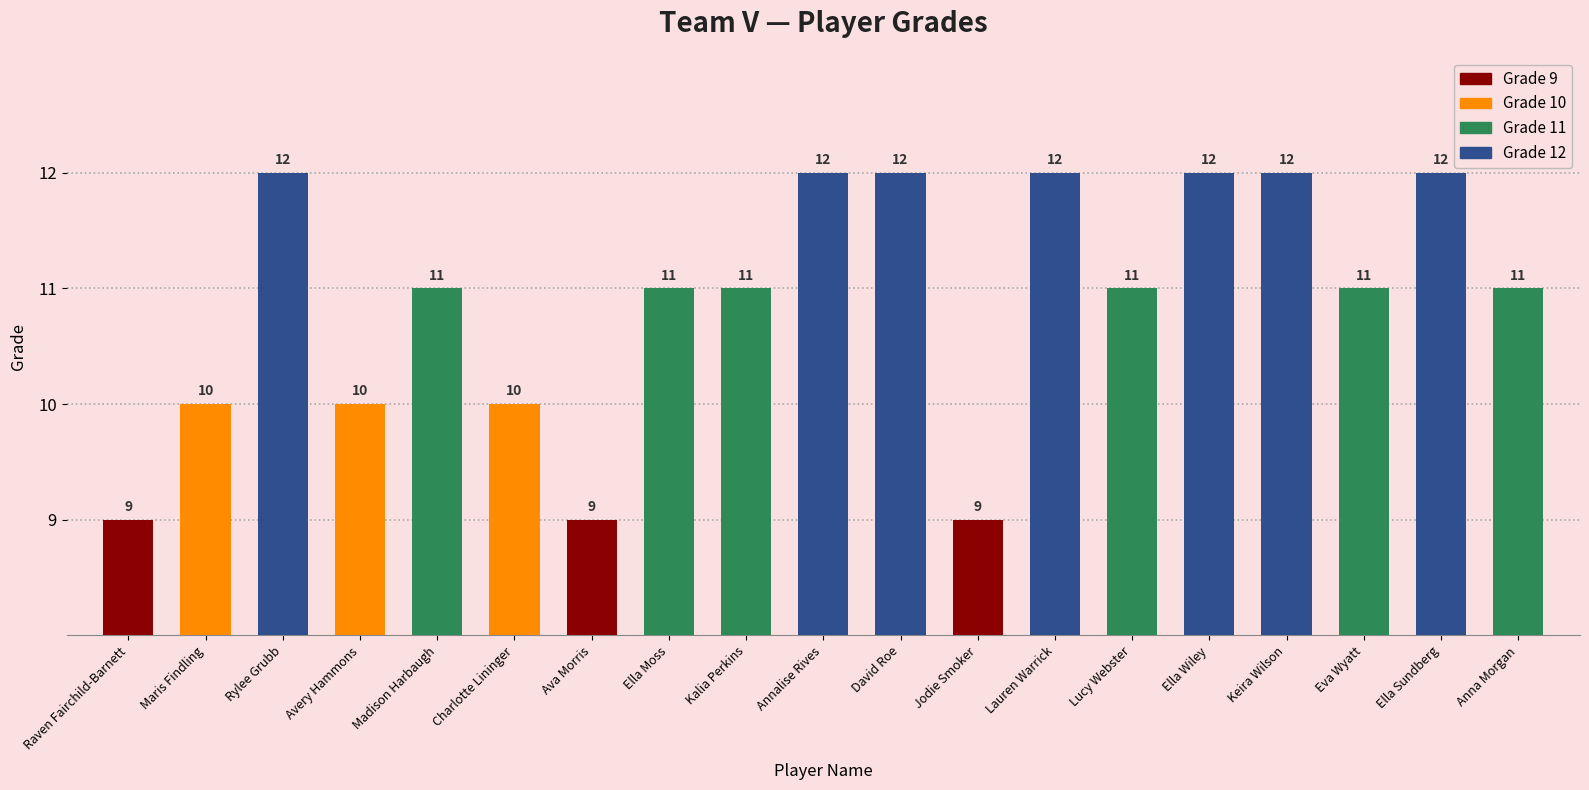

How many series are shown in this chart?

1